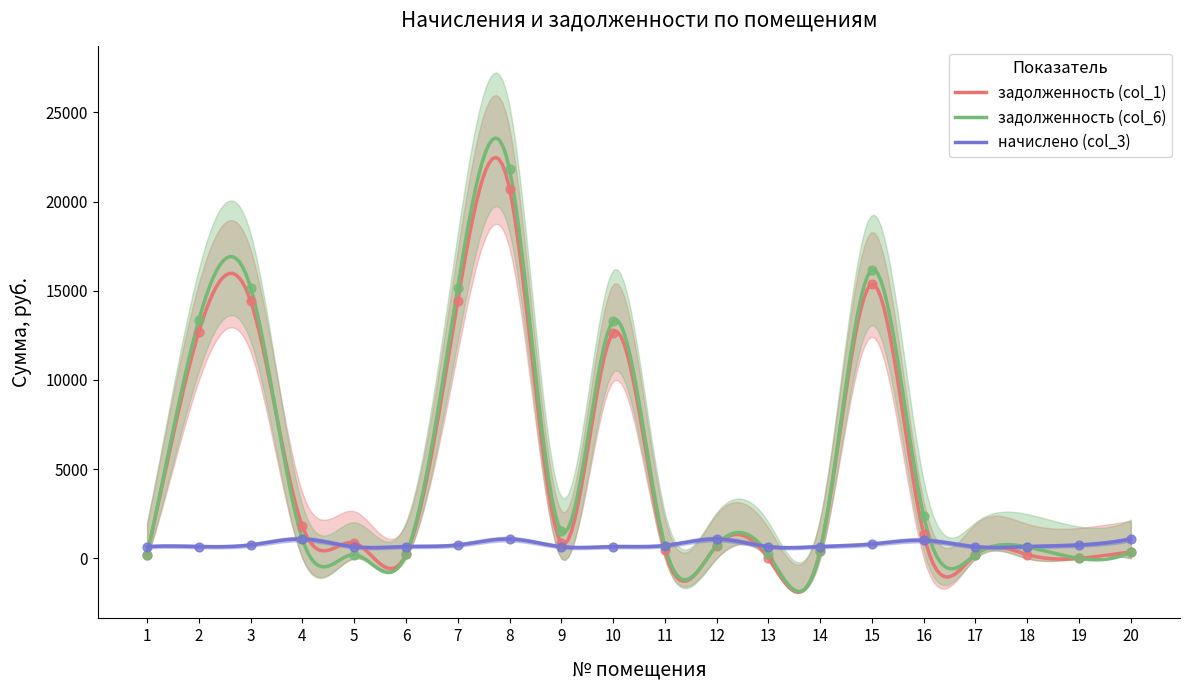

Which series has the largest total across all categories?

задолженность (col_6)